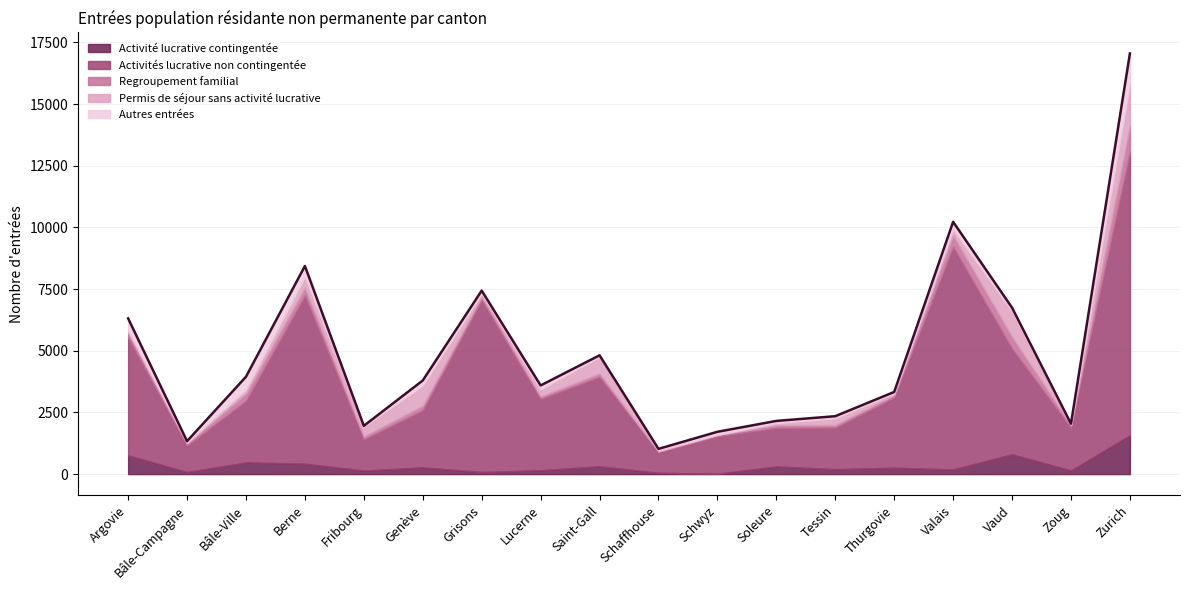

List the series in order of their peak value, highest first.

Activités lucrative non contingentée, Permis de séjour sans activité lucrative, Activité lucrative contingentée, Autres entrées, Regroupement familial